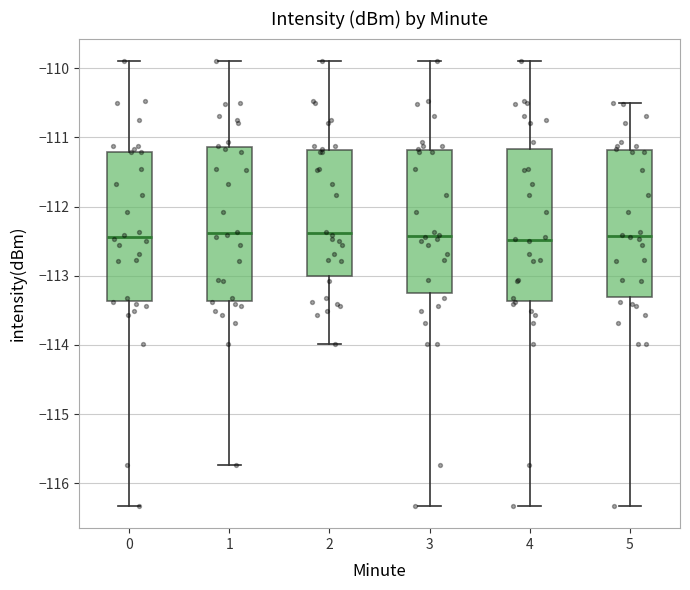

Reading left to right, transcribe this box plot: for each box, give where its median line is, the range the box spans, and where its two whiskers end, as read against the y-axis. The values are not printed on the chart, so give them approximately, as read against the axis.

0: median -112.4, box -113.4 to -111.2, whiskers -116.3 to -109.9
1: median -112.4, box -113.4 to -111.1, whiskers -115.7 to -109.9
2: median -112.4, box -113.0 to -111.2, whiskers -114.0 to -109.9
3: median -112.4, box -113.3 to -111.2, whiskers -116.3 to -109.9
4: median -112.5, box -113.4 to -111.2, whiskers -116.3 to -109.9
5: median -112.4, box -113.3 to -111.2, whiskers -116.3 to -110.5